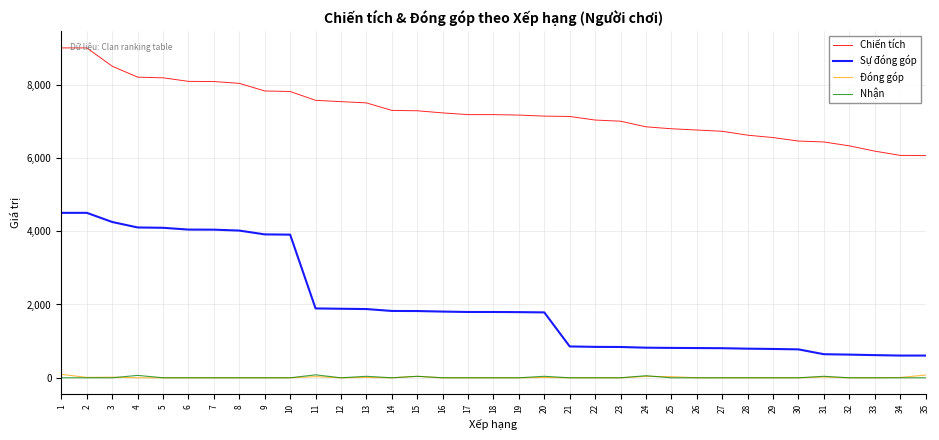

What is the greatest value displayed?

9000